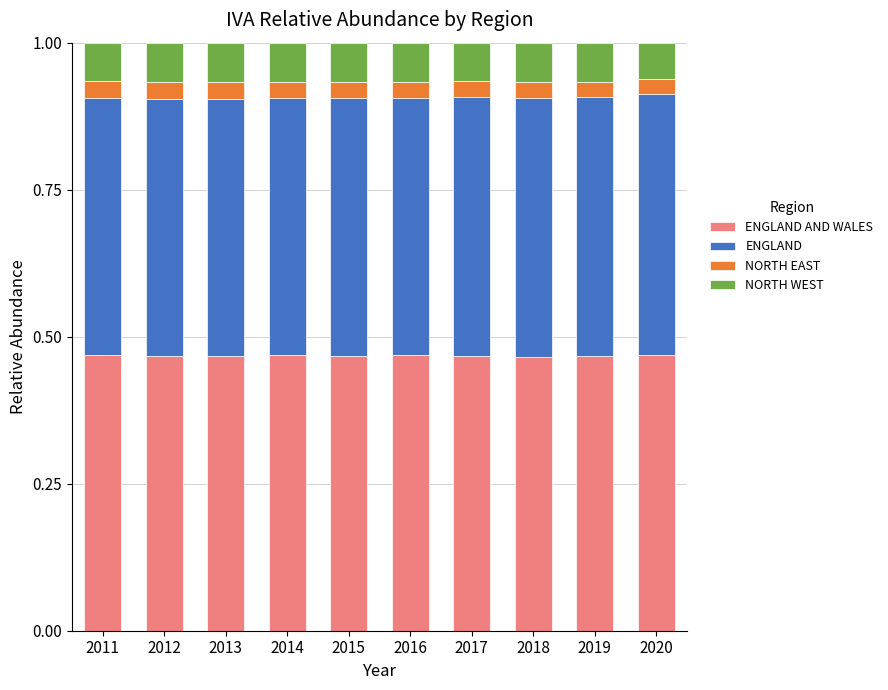

Is it true that NORTH EAST equals 0.0 at 2017?

False